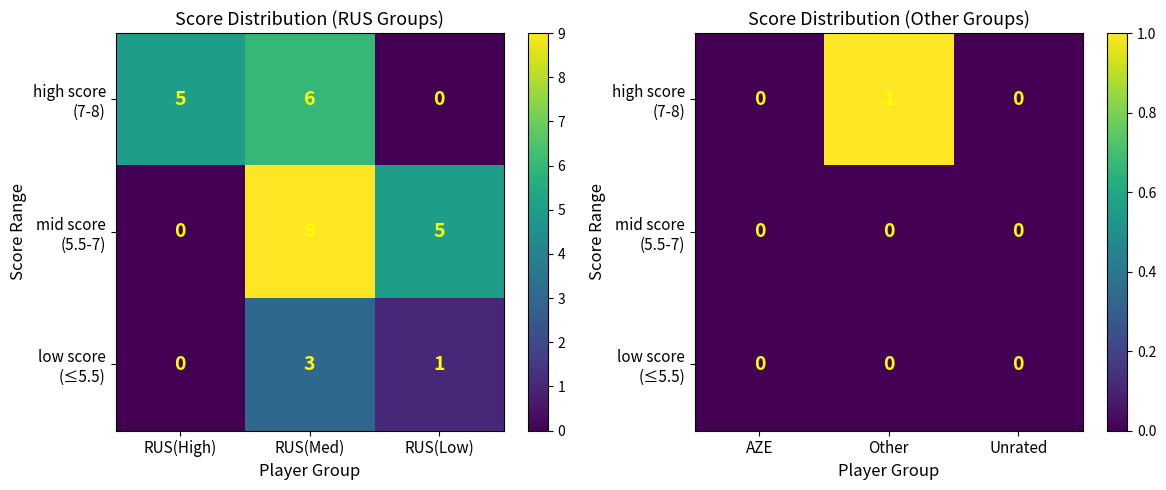

Where is low score (≤5.5) nearest to the value 0?

AZE